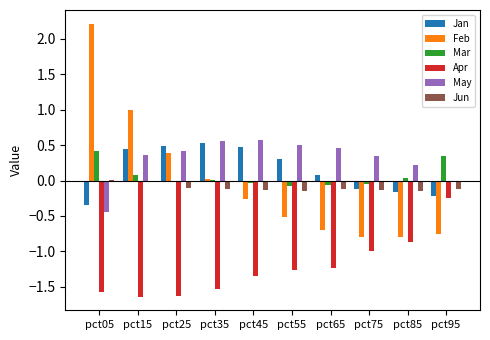

Is the value of May at pct55 greater than the value of Mar at pct85?

Yes